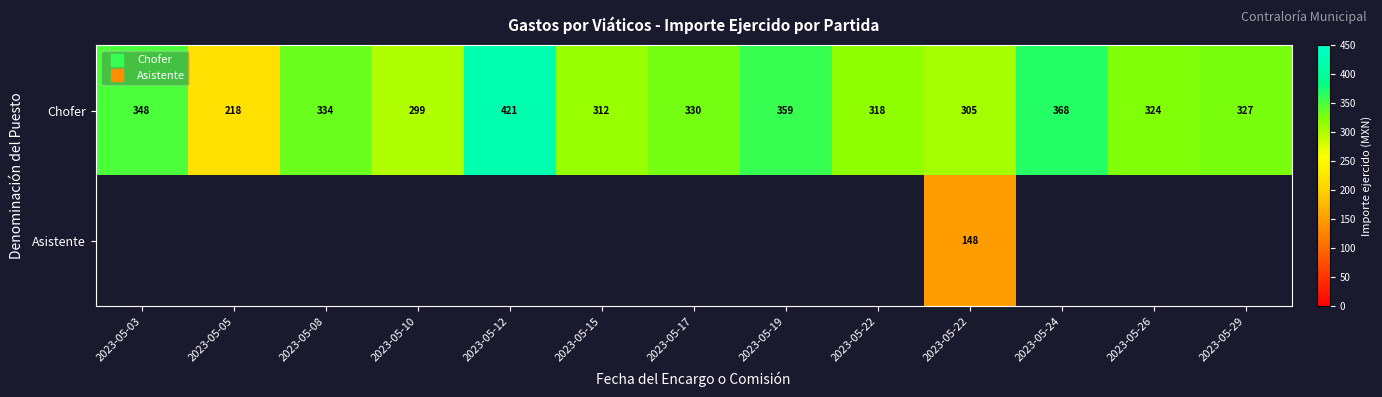

What is the sum of the Chofer values at 2023-05-03 and 2023-05-29?

675.4